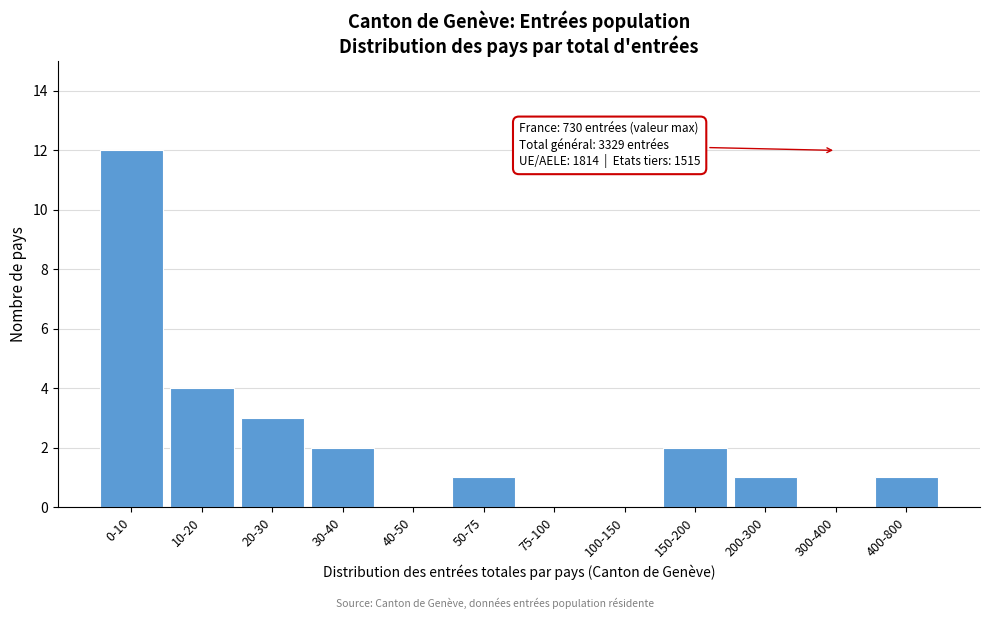

Reading left to right, extract all data points from this chart.

0-10=12	10-20=4	20-30=3	30-40=2	40-50=0	50-75=1	75-100=0	100-150=0	150-200=2	200-300=1	300-400=0	400-800=1